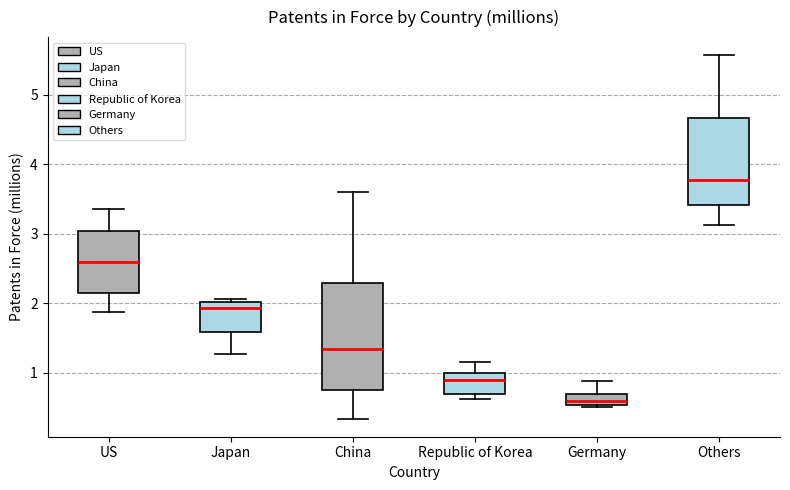

Reading left to right, read every box against the y-axis: the position of its median line, the range the box covers, and the ends of its whiskers. The values are not printed on the chart, so give them approximately, as read against the axis.

US: median 2.6, box 2.1 to 3.0, whiskers 1.9 to 3.3
Japan: median 1.9, box 1.6 to 2.0, whiskers 1.3 to 2.1
China: median 1.3, box 0.7 to 2.3, whiskers 0.3 to 3.6
Republic of Korea: median 0.9, box 0.7 to 1.0, whiskers 0.6 to 1.2
Germany: median 0.6, box 0.5 to 0.7, whiskers 0.5 to 0.9
Others: median 3.8, box 3.4 to 4.7, whiskers 3.1 to 5.6